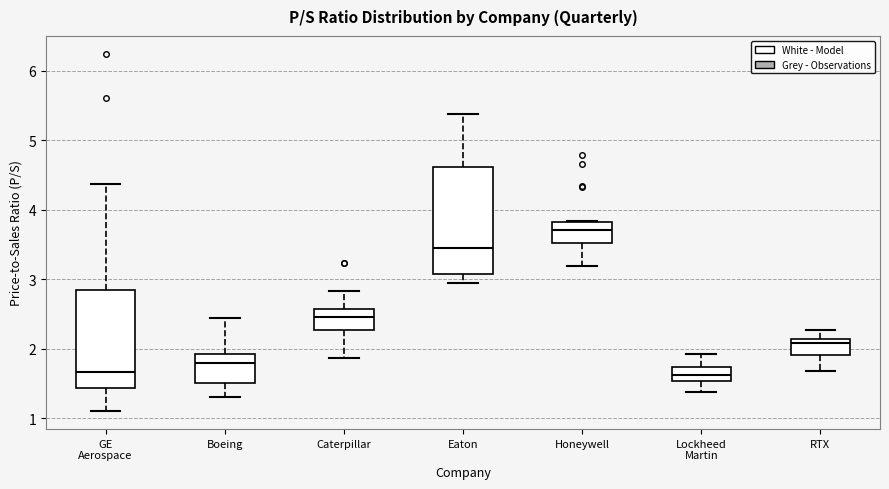

Which box's median line is the highest?

Honeywell